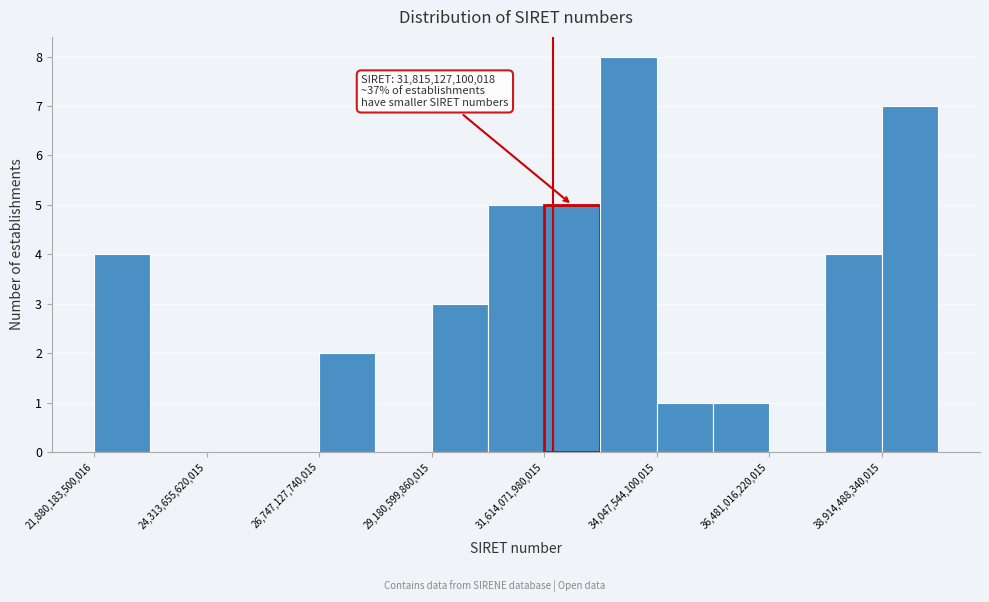

Around what value on the x-axis is the tallest bar? Give the approximate position of its centre, as read against the axis.

33500000000000